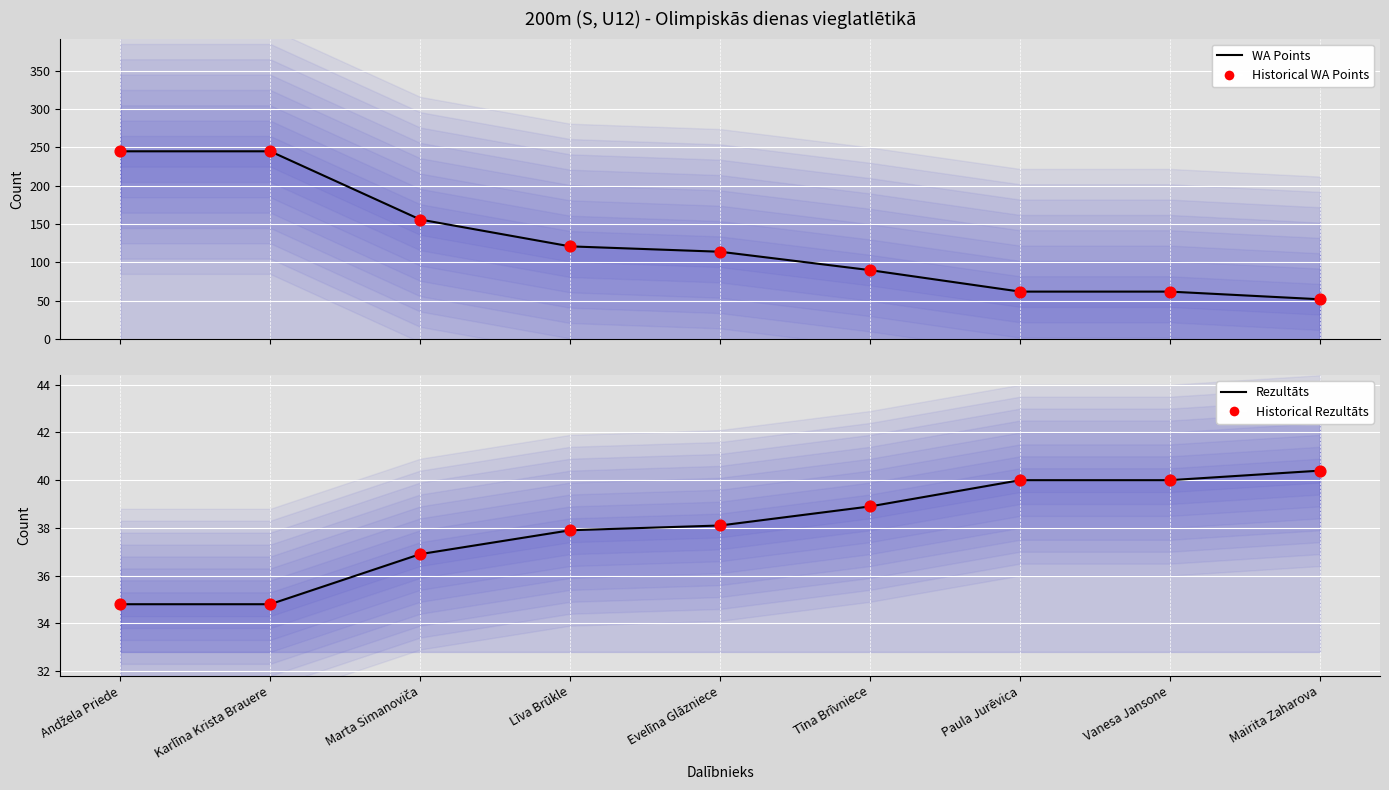

Which series contains the lowest Y value?

Rezultāts